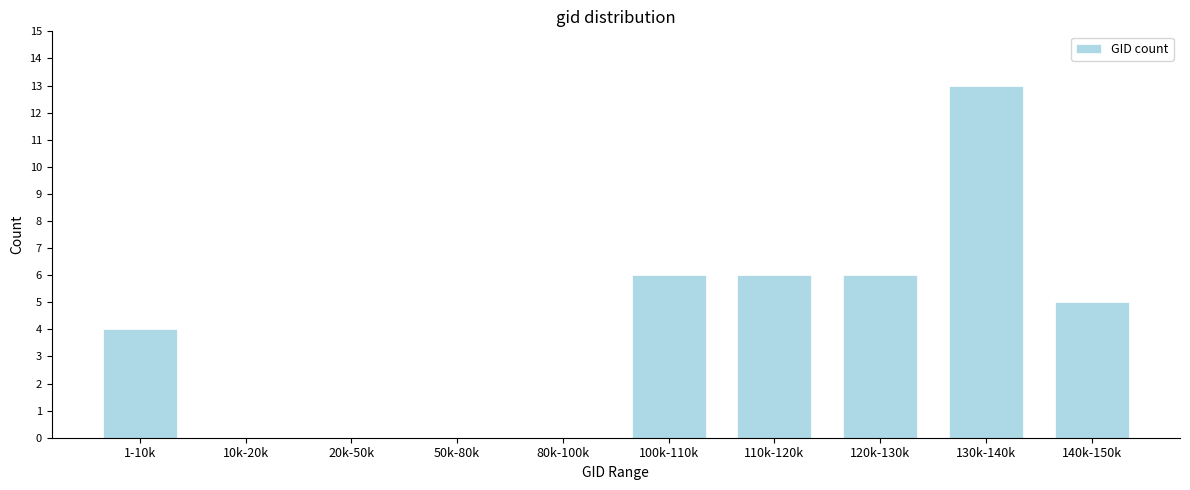

Reading left to right, list all the values displayed in this chart.

1-10k=4	10k-20k=0	20k-50k=0	50k-80k=0	80k-100k=0	100k-110k=6	110k-120k=6	120k-130k=6	130k-140k=13	140k-150k=5